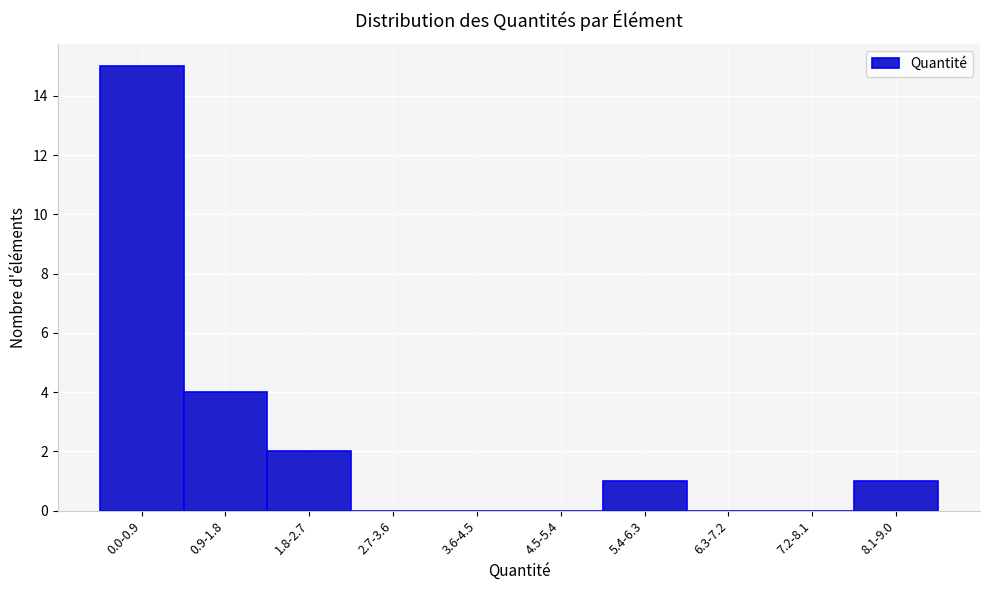

Reading left to right, what are all the values shown in this chart?

0.0-0.9=15	0.9-1.8=4	1.8-2.7=2	2.7-3.6=0	3.6-4.5=0	4.5-5.4=0	5.4-6.3=1	6.3-7.2=0	7.2-8.1=0	8.1-9.0=1